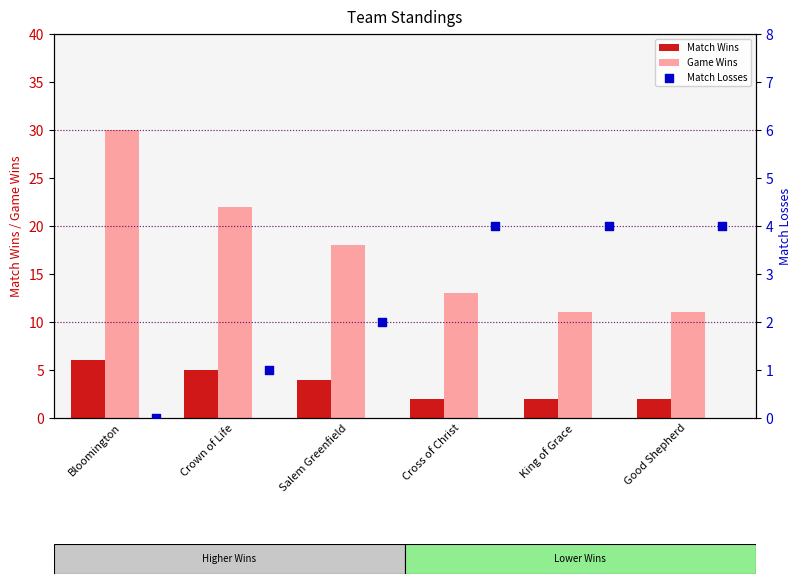

Is the value of Game Wins at Salem Greenfield greater than the value of Match Wins at Cross of Christ?

Yes